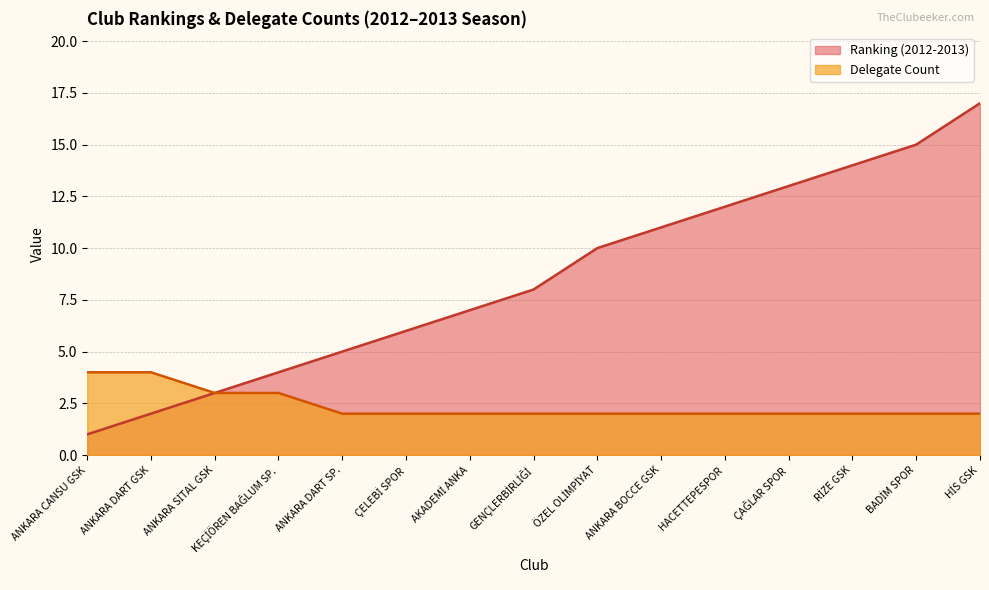

Reading left to right, transcribe all the data shown in this chart.

Ranking (2012-2013): 1	2	3	4	5	6	7	8	10	11	12	13	14	15	17
Delegate Count: 4	4	3	3	2	2	2	2	2	2	2	2	2	2	2